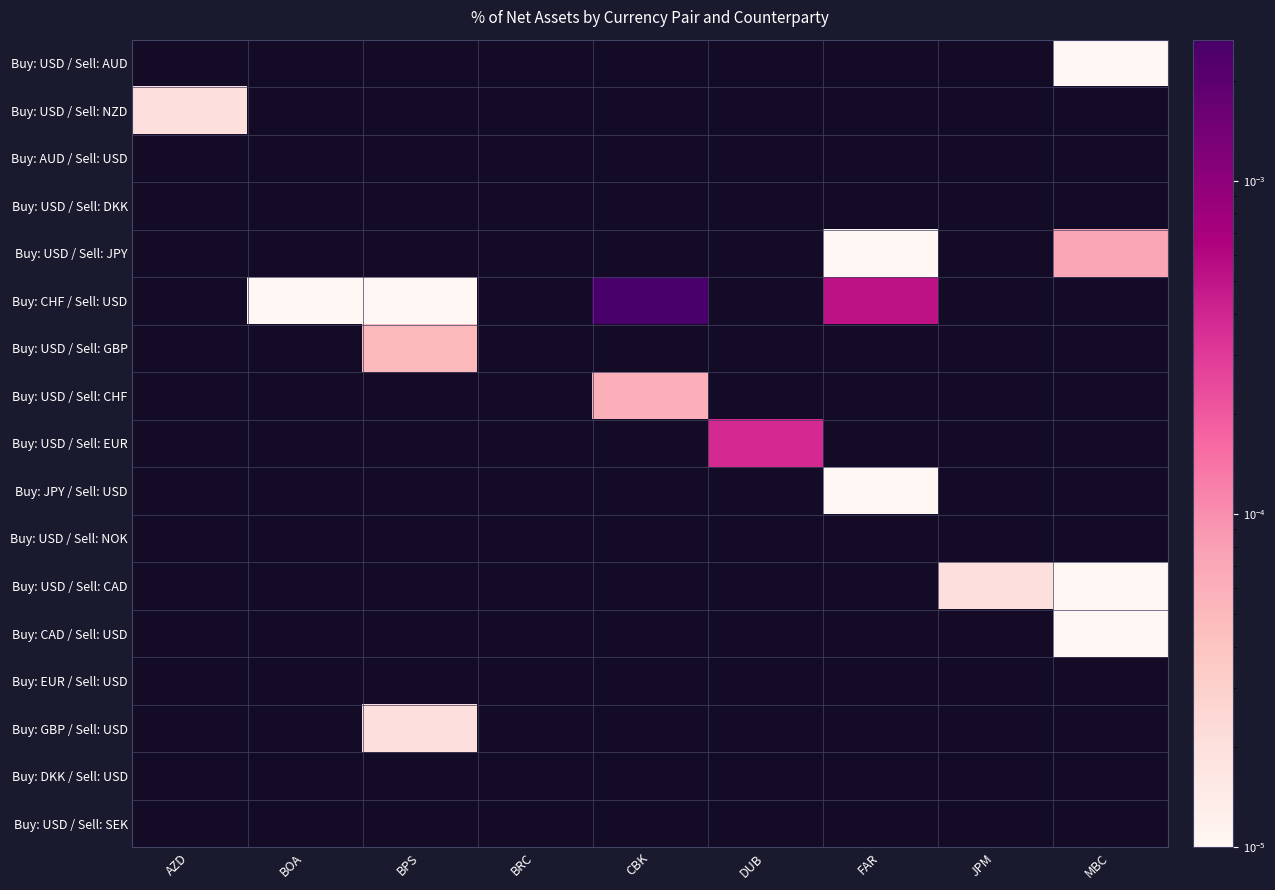

Between BOA and FAR, which series saw the biggest shift?

Buy: CHF / Sell: USD